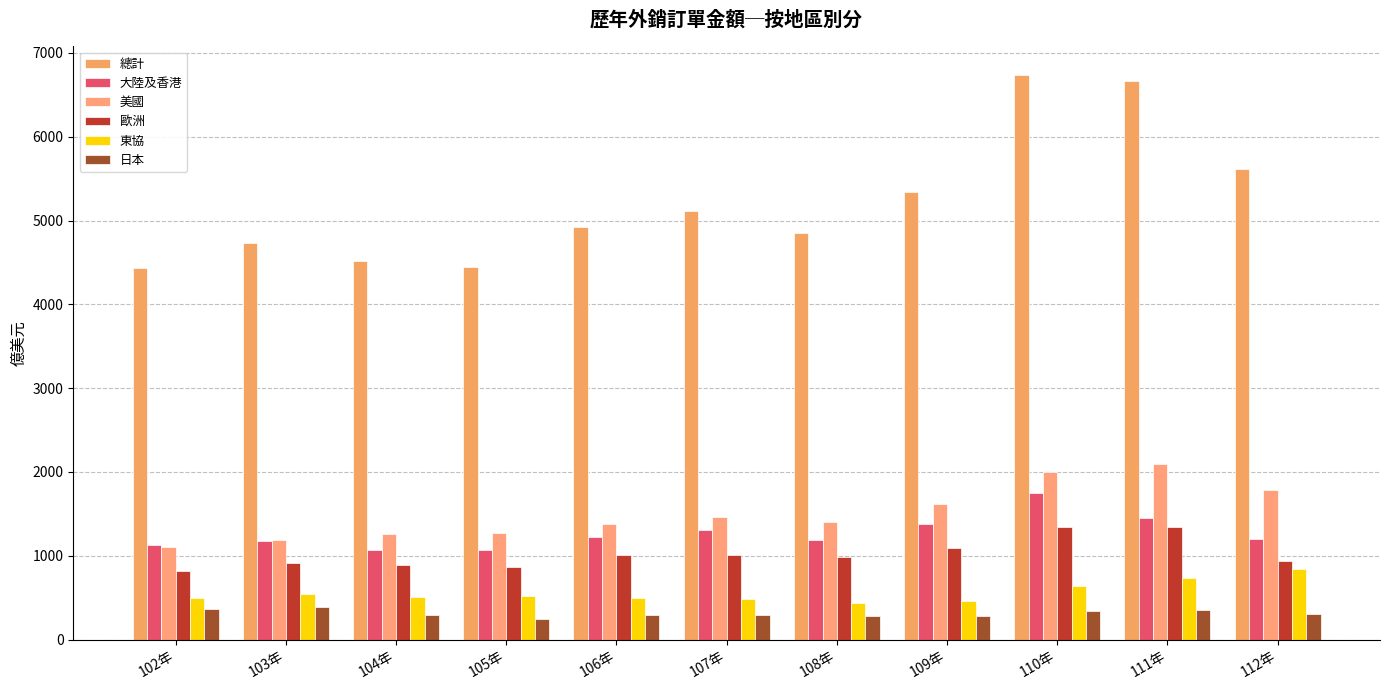

The value of 大陸及香港 at 111年 is 1453.6. True or false?

True